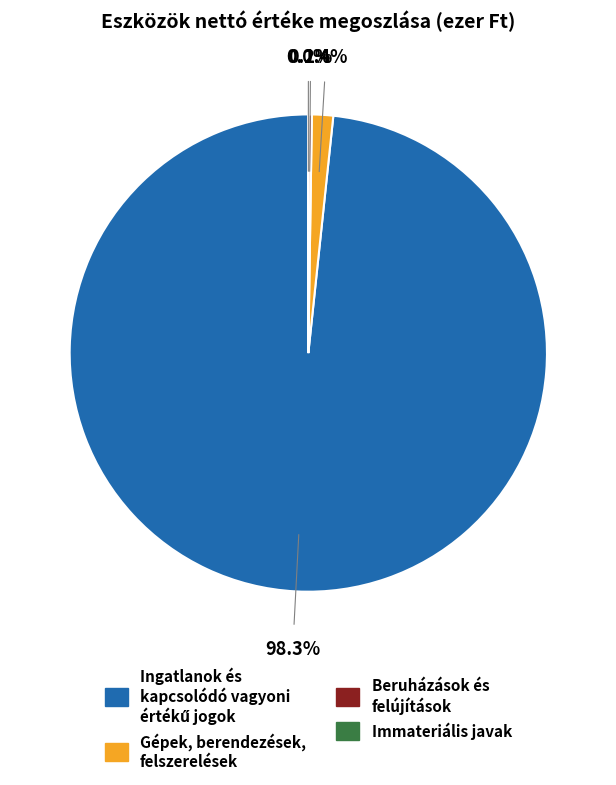

Does any single category account for the majority?

Yes